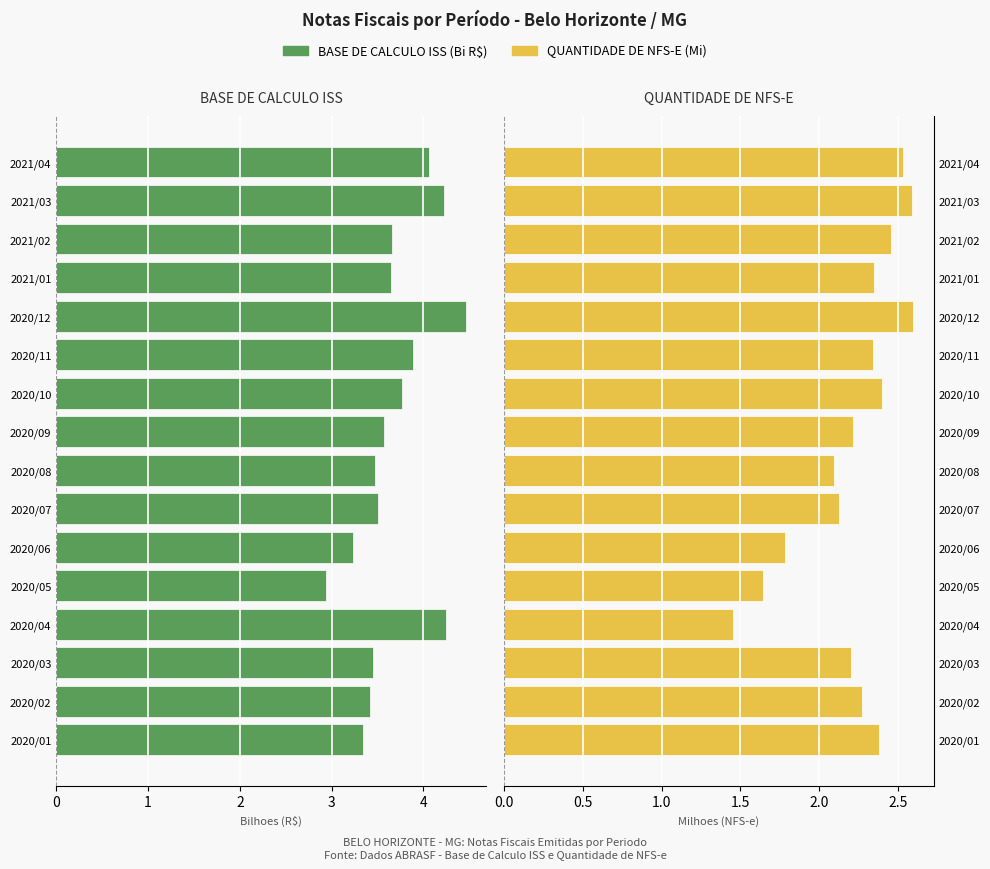

Rank the categories by QUANTIDADE DE NFS-E (Milhares) value from lowest to highest.

3, 4, 5, 7, 6, 2, 8, 1, 10, 12, 0, 9, 13, 15, 14, 11